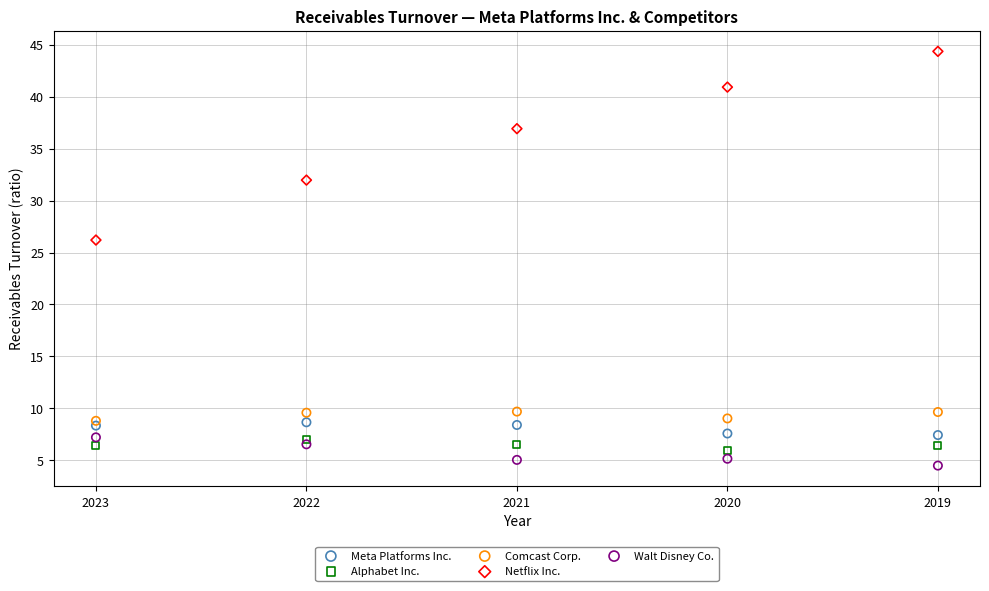

Which series contains the highest Y value?

Netflix Inc.